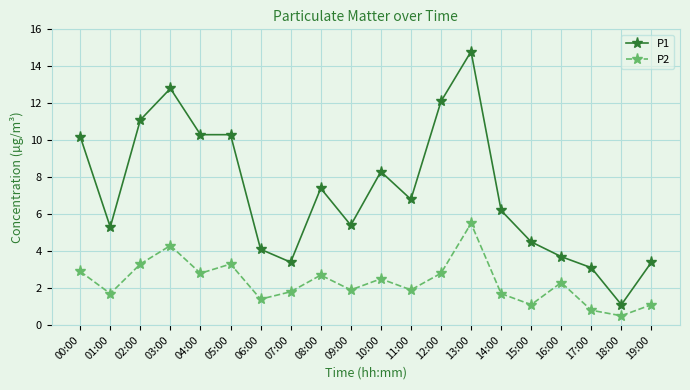

Where is the first local minimum for P1?

01:00